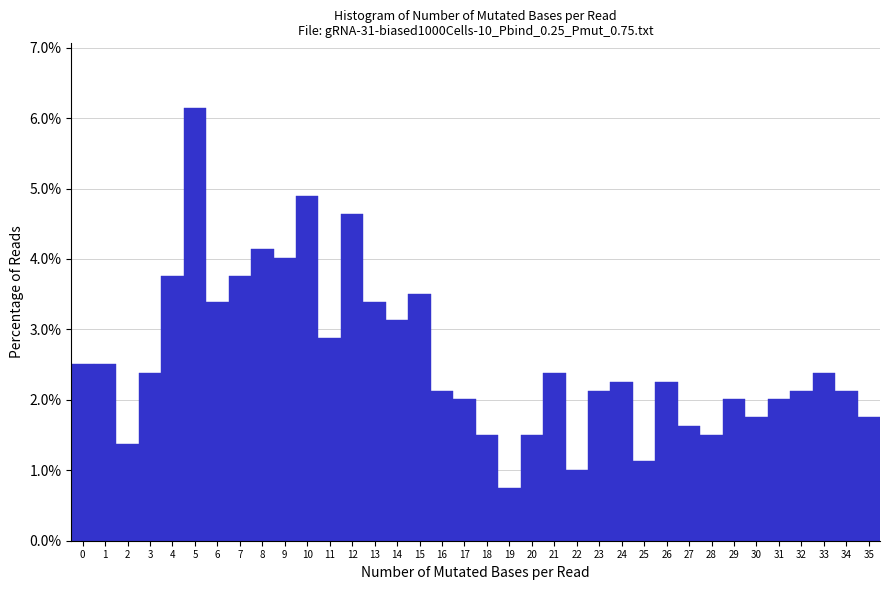

Reading left to right, transcribe this chart: for each bar, give the range it covers on the x-axis and its height. The values are not printed on the chart, so give them approximately, as read against the axis.

-0.5 to 0.5: 2.5
0.5 to 1.5: 2.5
1.5 to 2.5: 1.4
2.5 to 3.5: 2.4
3.5 to 4.5: 3.8
4.5 to 5.5: 6.1
5.5 to 6.5: 3.4
6.5 to 7.5: 3.8
7.5 to 8.5: 4.1
8.5 to 9.5: 4.0
9.5 to 10.5: 4.9
10.5 to 11.5: 2.9
11.5 to 12.5: 4.6
12.5 to 13.5: 3.4
13.5 to 14.5: 3.1
14.5 to 15.5: 3.5
15.5 to 16.5: 2.1
16.5 to 17.5: 2.0
17.5 to 18.5: 1.5
18.5 to 19.5: 0.8
19.5 to 20.5: 1.5
20.5 to 21.5: 2.4
21.5 to 22.5: 1.0
22.5 to 23.5: 2.1
23.5 to 24.5: 2.3
24.5 to 25.5: 1.1
25.5 to 26.5: 2.3
26.5 to 27.5: 1.6
27.5 to 28.5: 1.5
28.5 to 29.5: 2.0
29.5 to 30.5: 1.8
30.5 to 31.5: 2.0
31.5 to 32.5: 2.1
32.5 to 33.5: 2.4
33.5 to 34.5: 2.1
34.5 to 35.5: 1.8